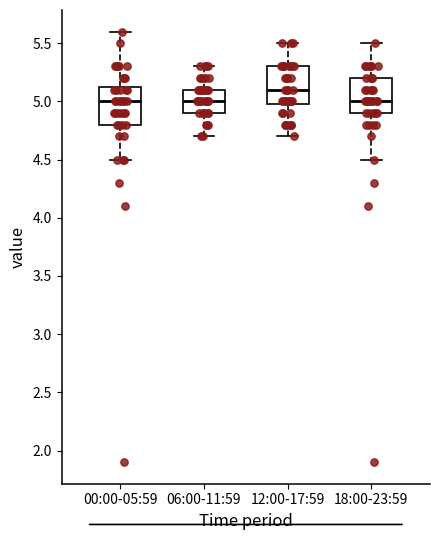

Reading left to right, read every box against the y-axis: the position of its median line, the range the box covers, and the ends of its whiskers. The values are not printed on the chart, so give them approximately, as read against the axis.

00:00-05:59: median 5.00, box 4.80 to 5.15, whiskers 4.50 to 5.60
06:00-11:59: median 5.00, box 4.90 to 5.10, whiskers 4.70 to 5.30
12:00-17:59: median 5.10, box 5.00 to 5.30, whiskers 4.70 to 5.50
18:00-23:59: median 5.00, box 4.90 to 5.20, whiskers 4.50 to 5.50